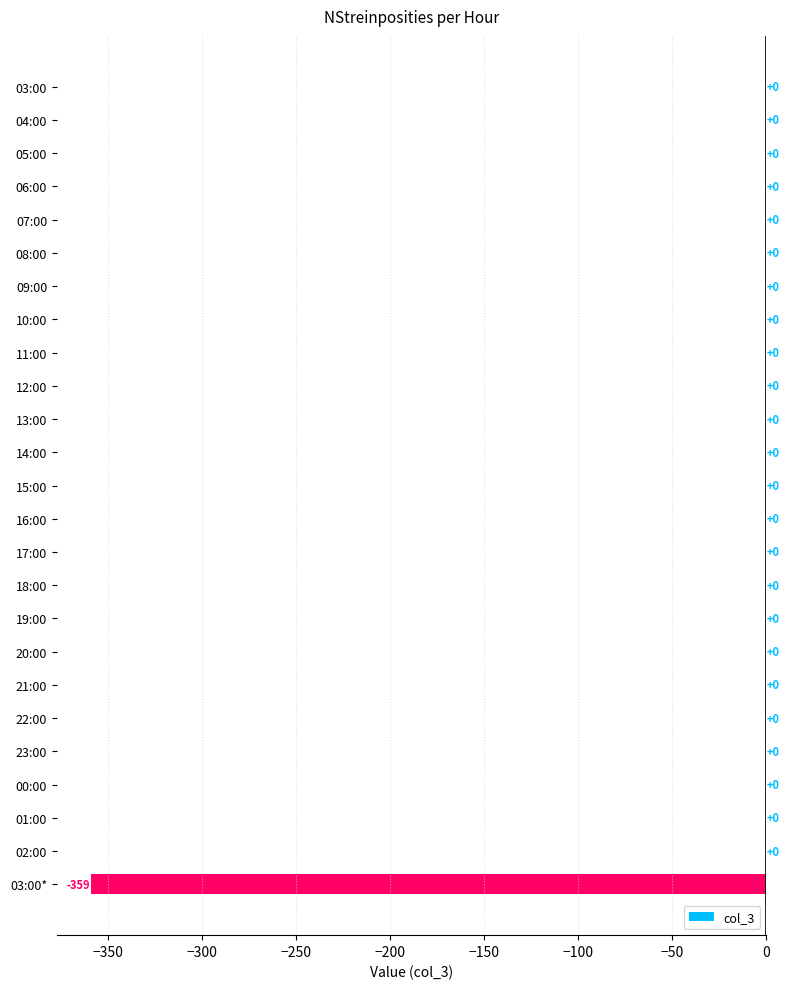

What is the sum of the values at 03:00 and 03:00*?

-359